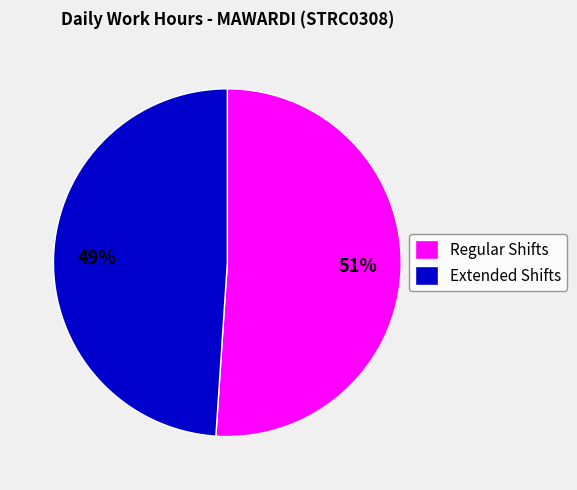

To the nearest percent, what is the average slice percentage?

50%